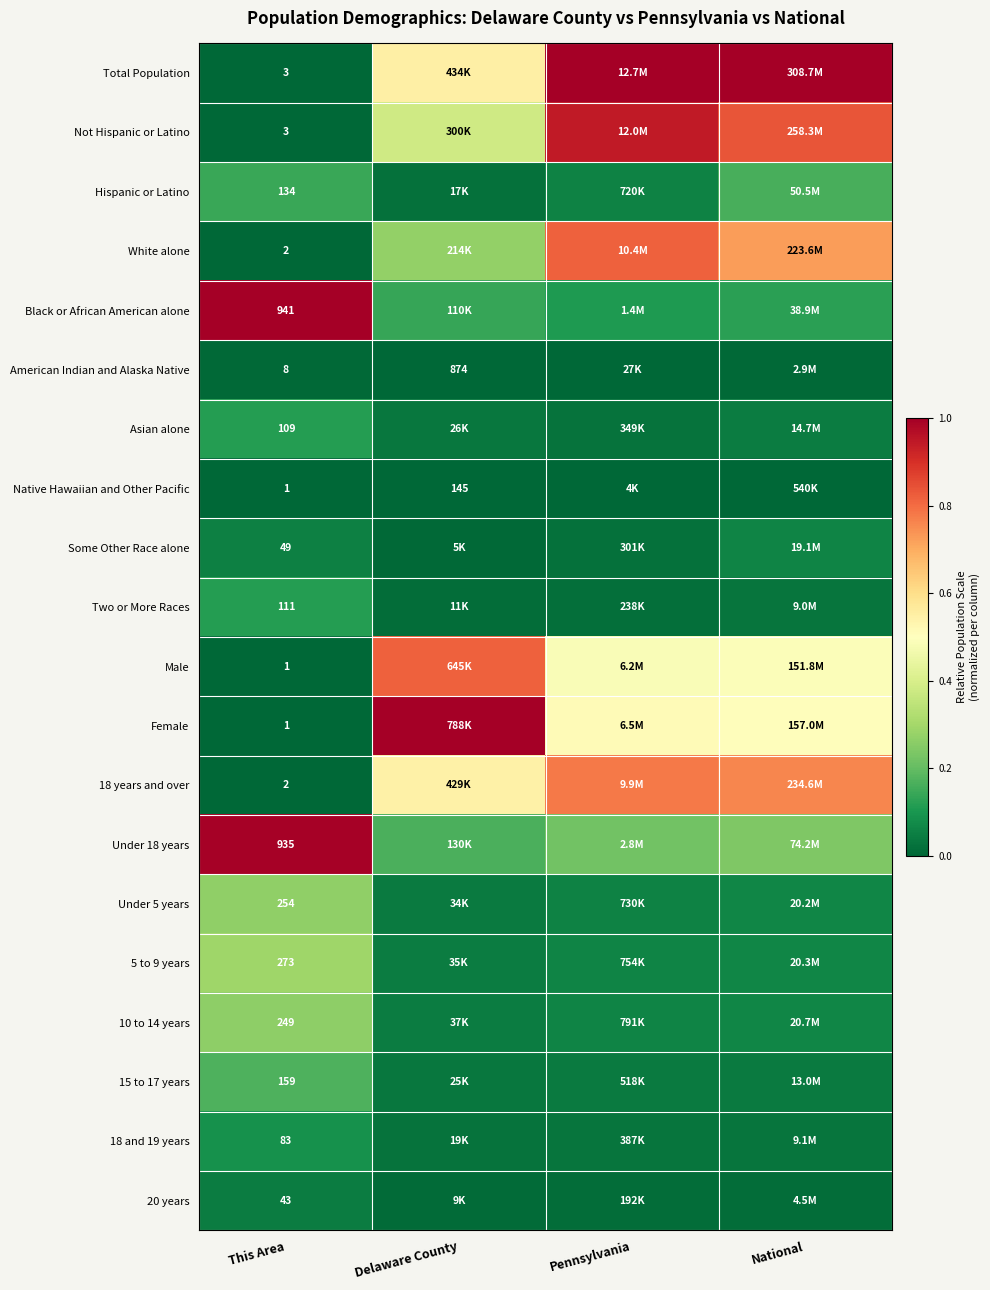

What is the sum of the Black or African American alone values at Pennsylvania and This Area?

1.1